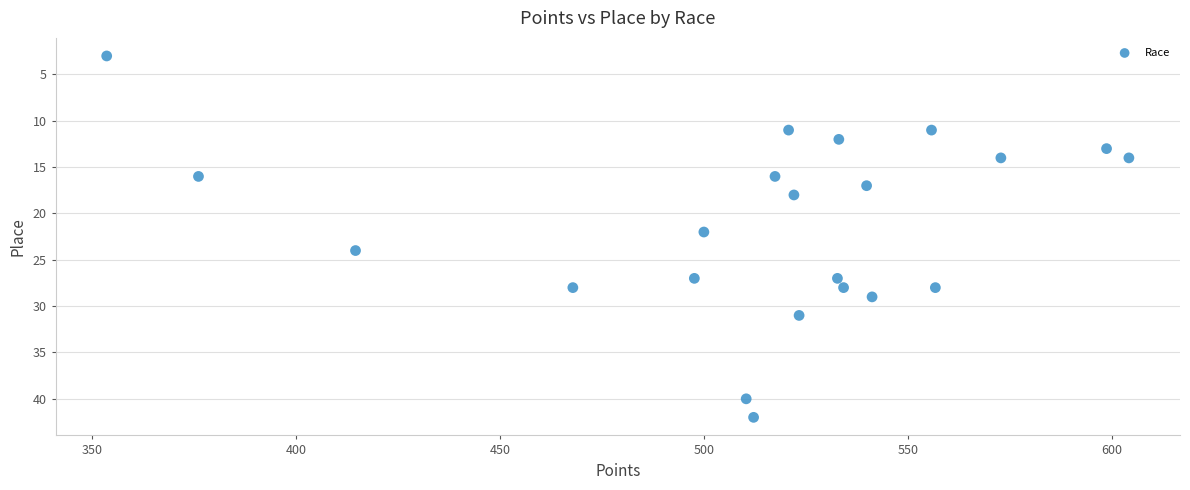

What is the range of Y values (max minus min)?

39